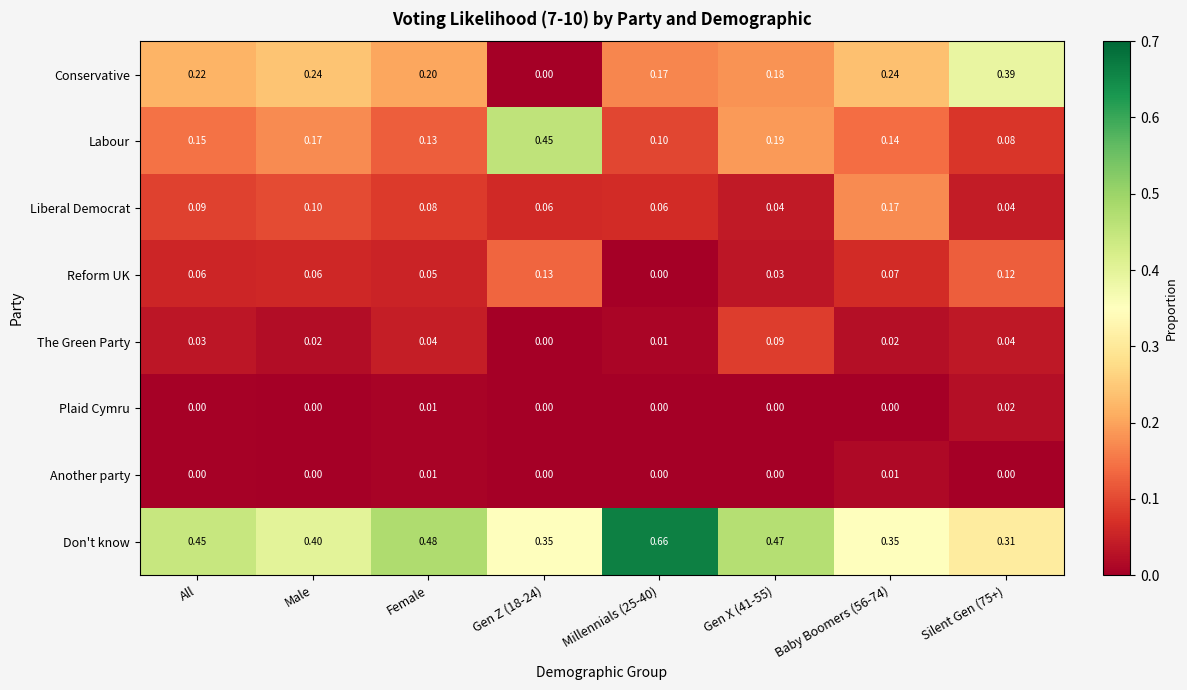

Is the value of Liberal Democrat at Silent Gen (75+) greater than the value of Another party at All?

Yes